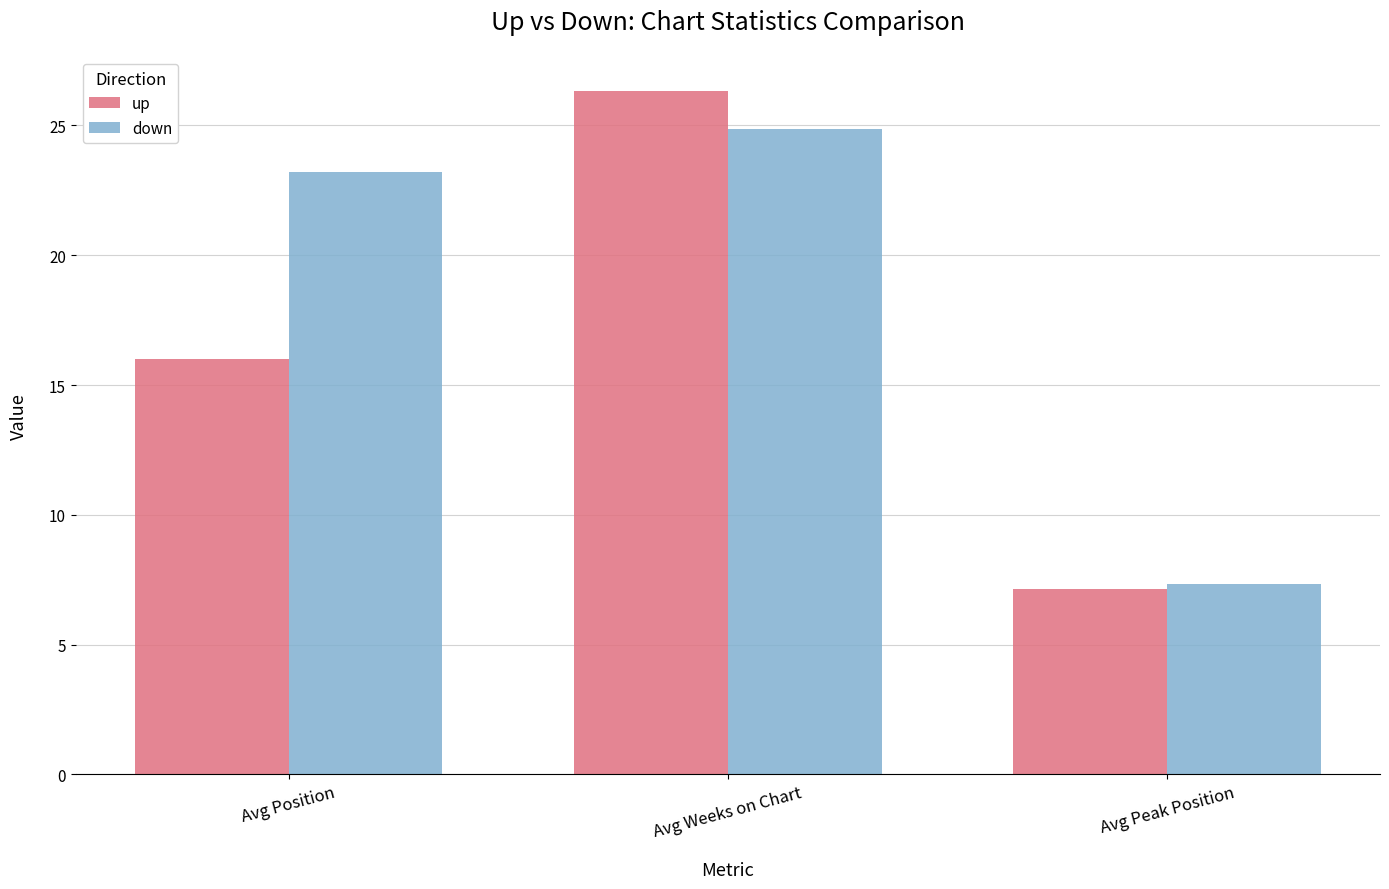

Between Avg Position and Avg Peak Position, which series saw the biggest shift?

down